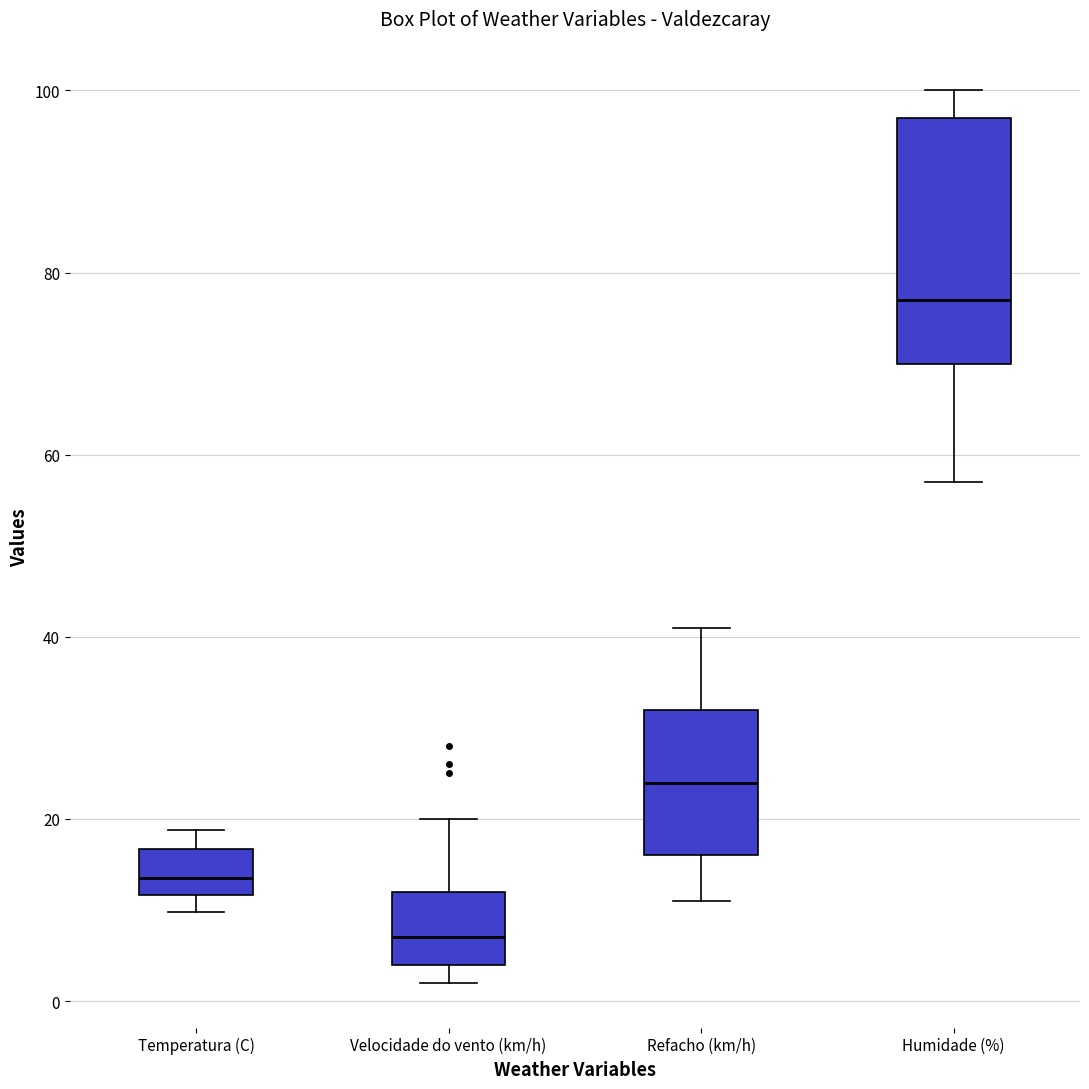

Where does the upper whisker of the box for Velocidade do vento (km/h) end on the y-axis? The values are not printed on the chart, so give them approximately, as read against the axis.

20